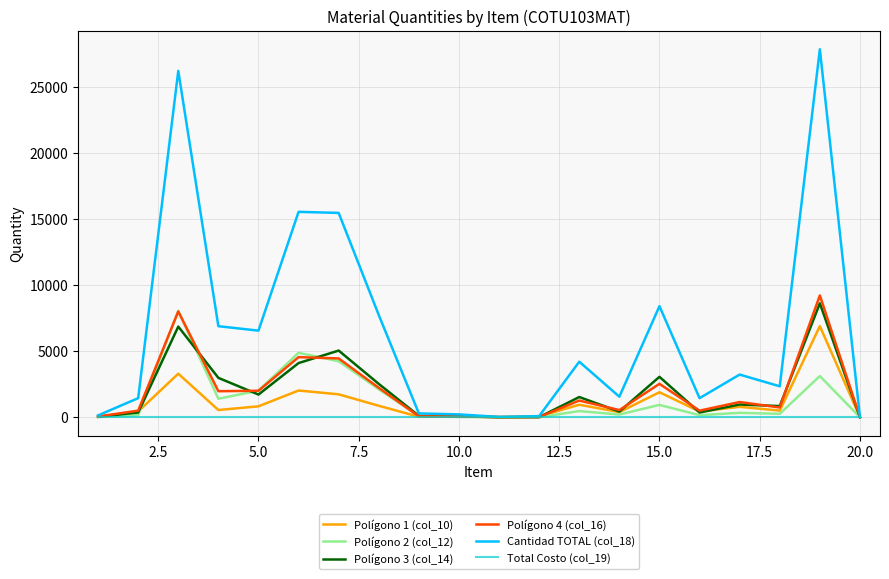

What is the average value of the Cantidad TOTAL (col_18) series?

6488